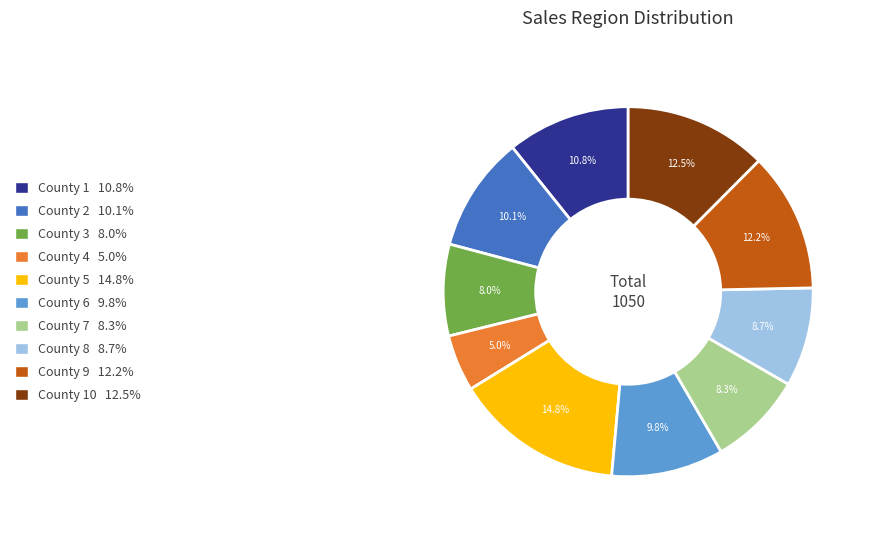

Does any single category account for the majority?

No